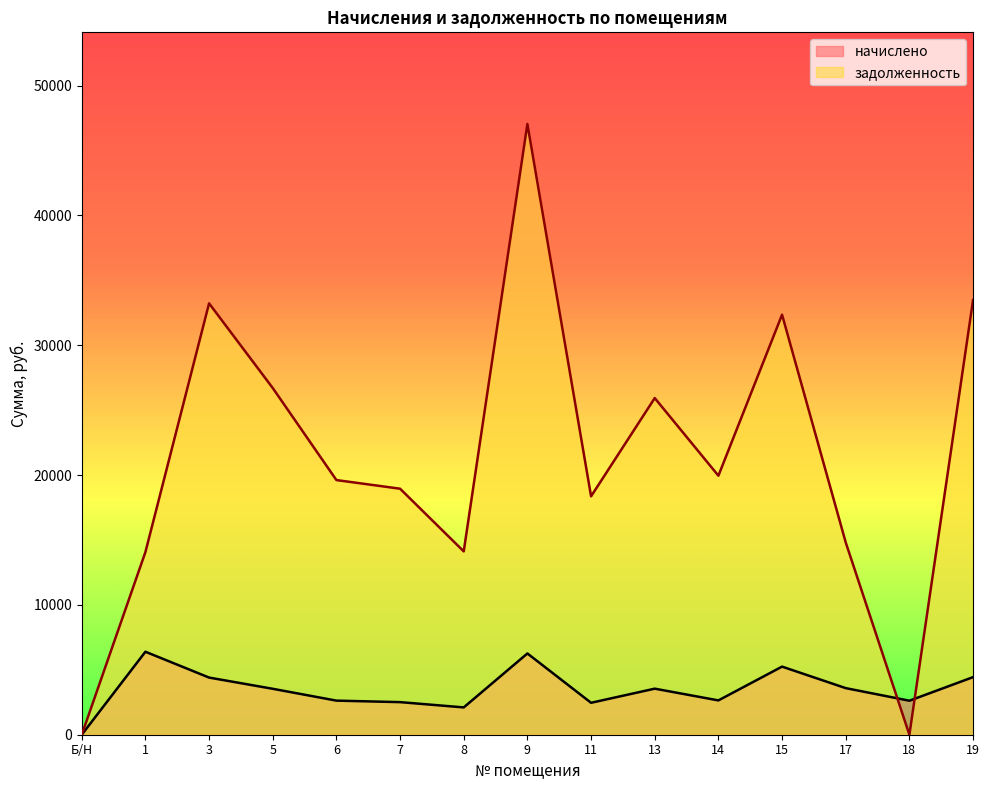

What is the total value across all series at 17?

18400.8